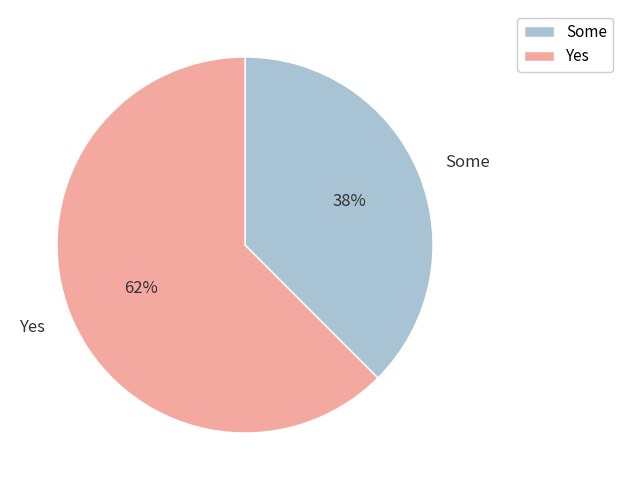

Combined, do Some and Yes account for over 50%?

Yes